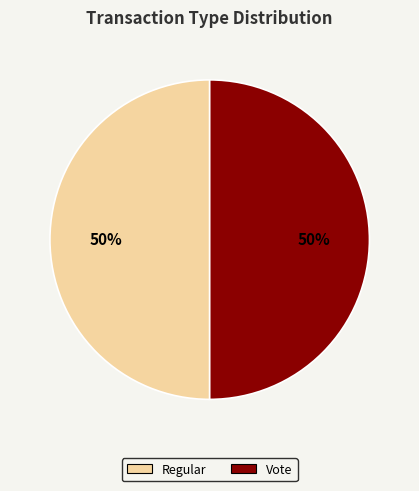

To the nearest percent, what is the average slice percentage?

50%